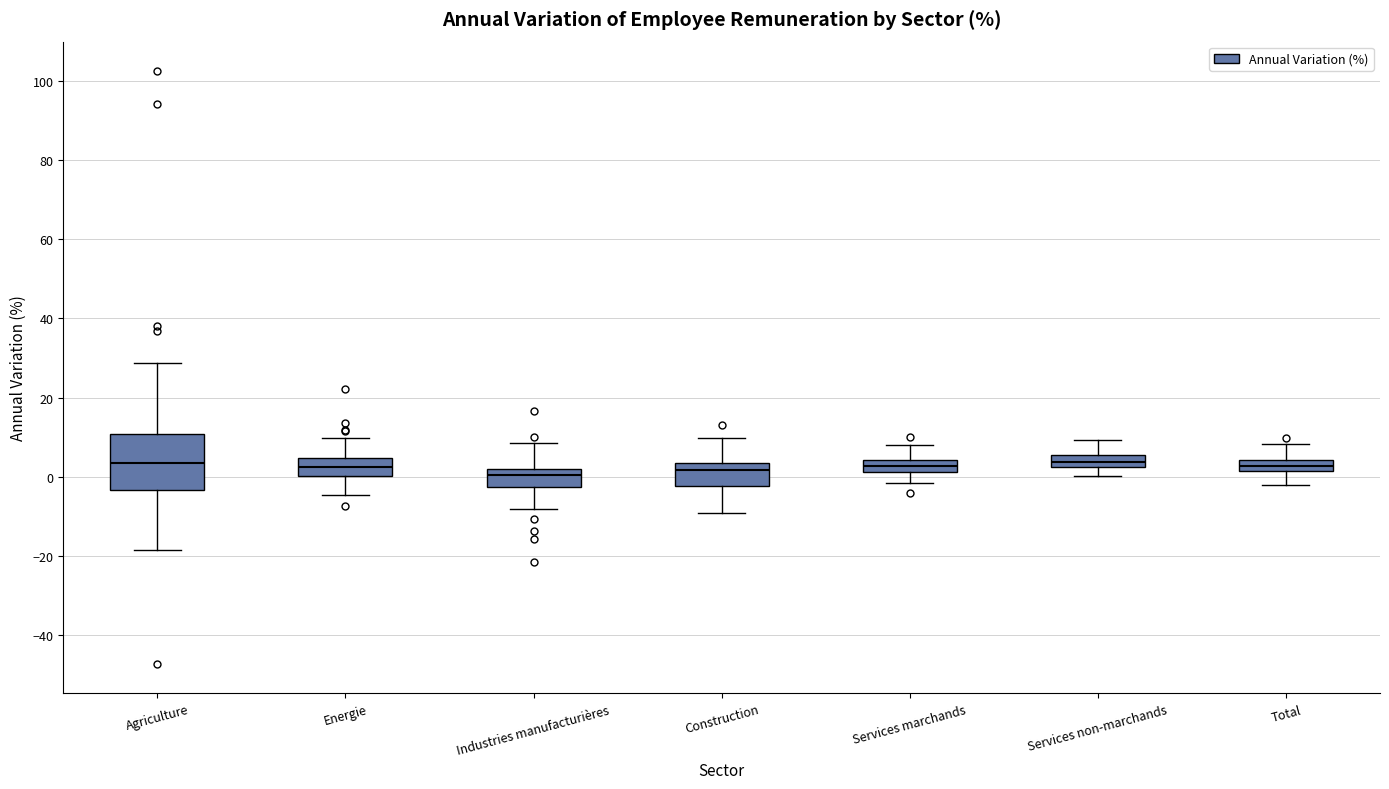

Which box is the tallest, from its lower edge to its upper edge?

Agriculture